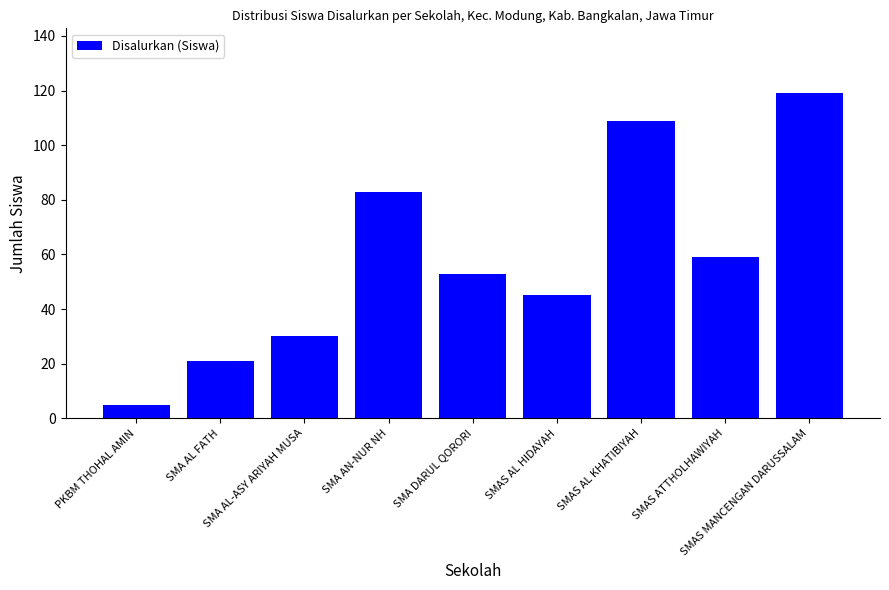

What is the ratio of the value at SMA AN-NUR NH to the value at SMAS MANCENGAN DARUSSALAM?

0.7